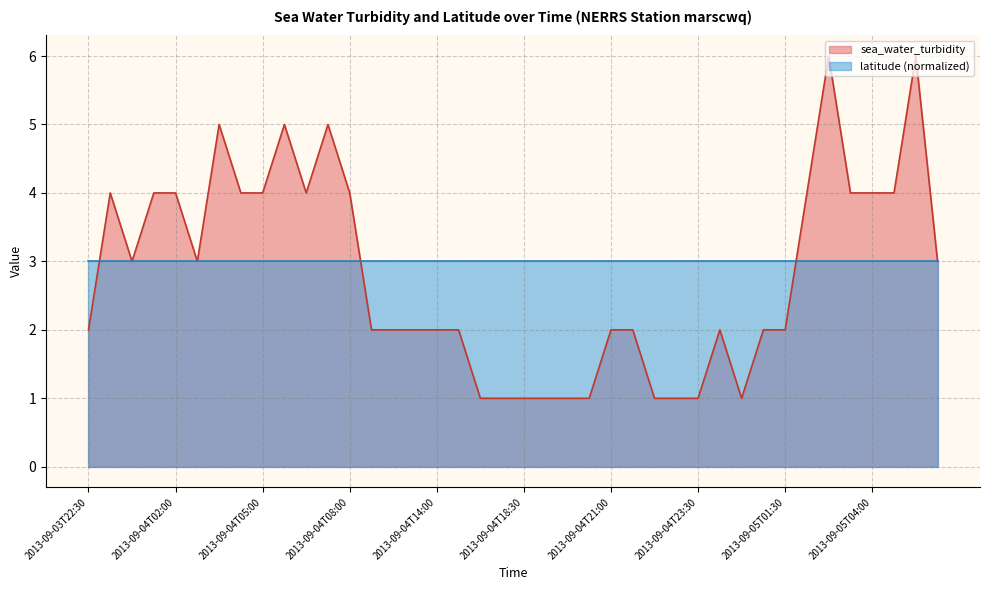

How many data points are less than 2?

10